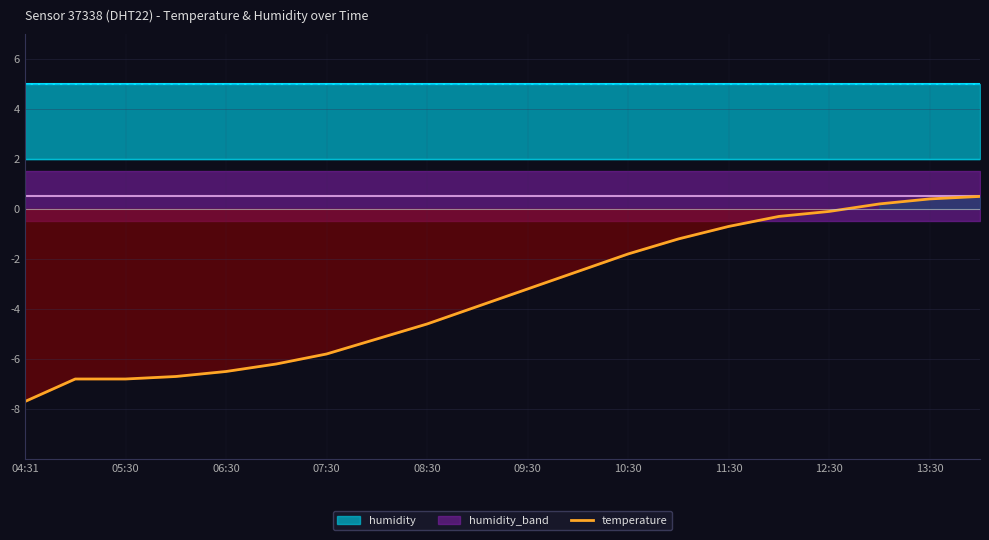

At which label does temperature reach its minimum?

04:31